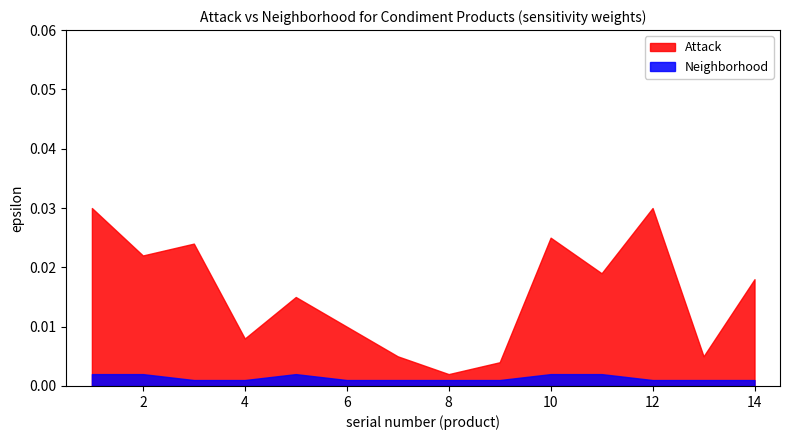

Which series has the largest total across all categories?

Attack